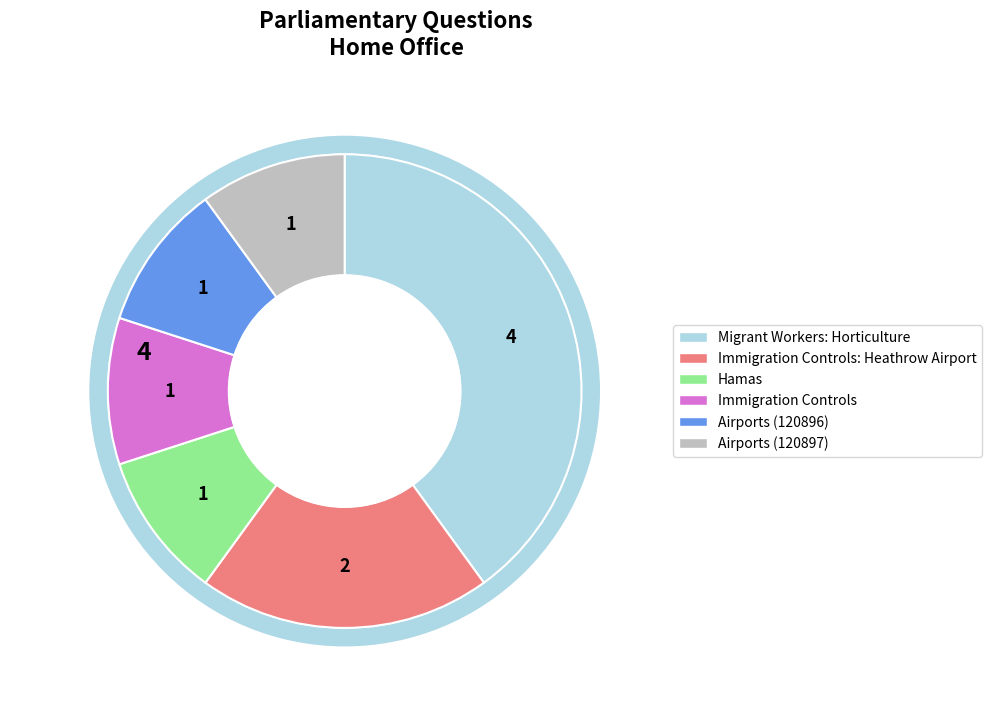

How many slices are in this pie chart?

6